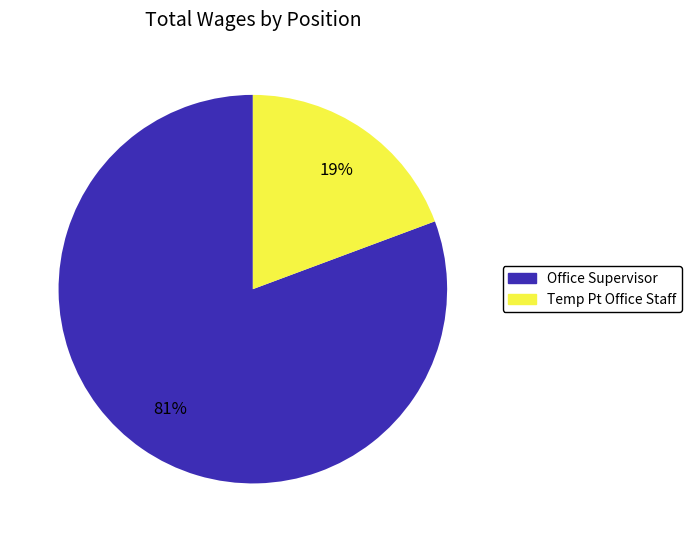

Between Office Supervisor and Temp Pt Office Staff, which is larger?

Office Supervisor